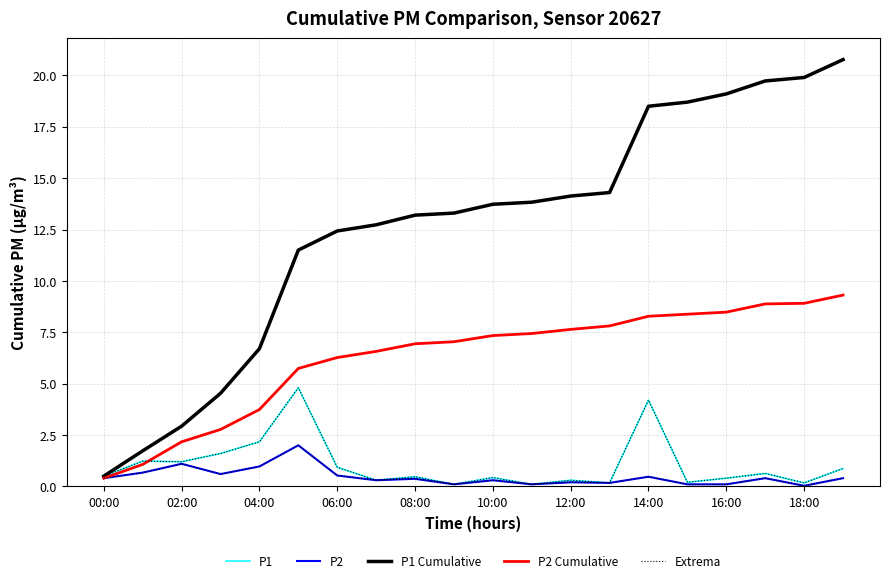

True or false: P1 Cumulative and P2 Cumulative intersect in this chart.

False